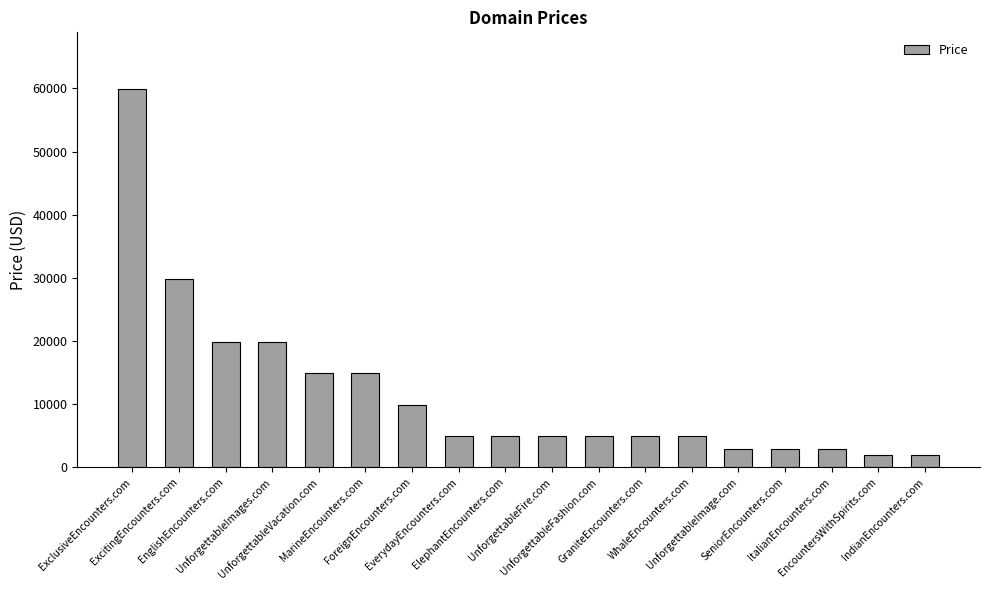

Are the bars grouped side by side (vs. stacked)?

No